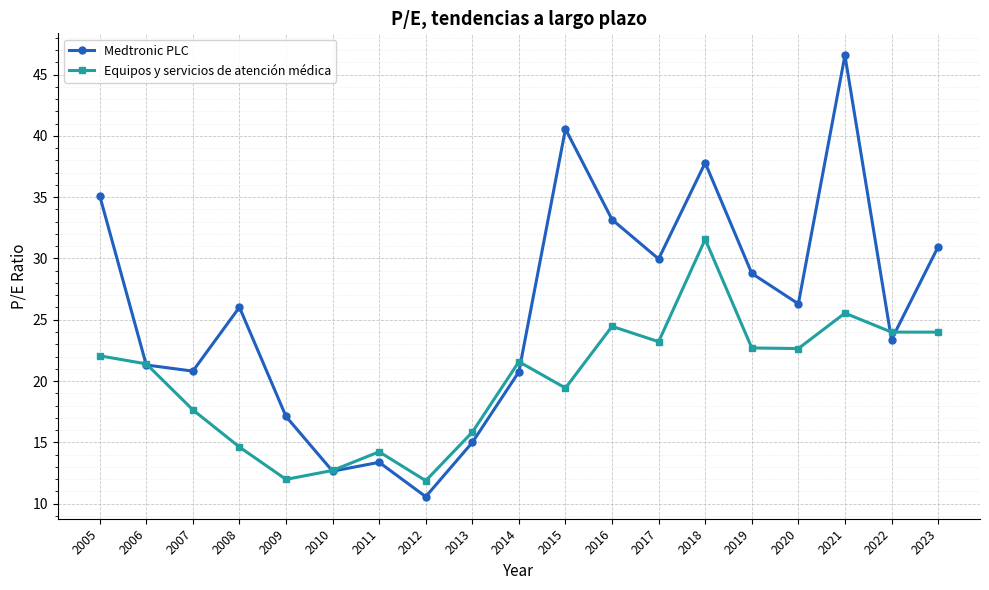

What is the difference between the Equipos y servicios de atención médica values at 2020 and 2017?

0.6